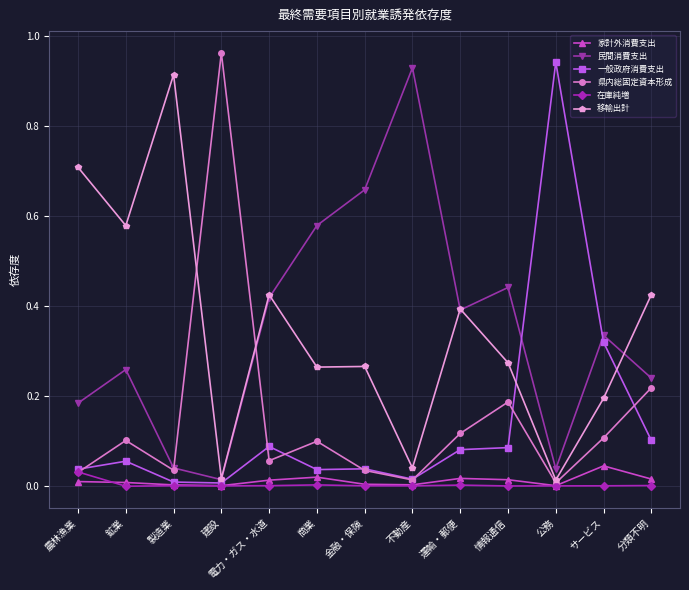

Is it true that 県内総固定資本形成 equals 0.0 at 電力・ガス・水道?

False